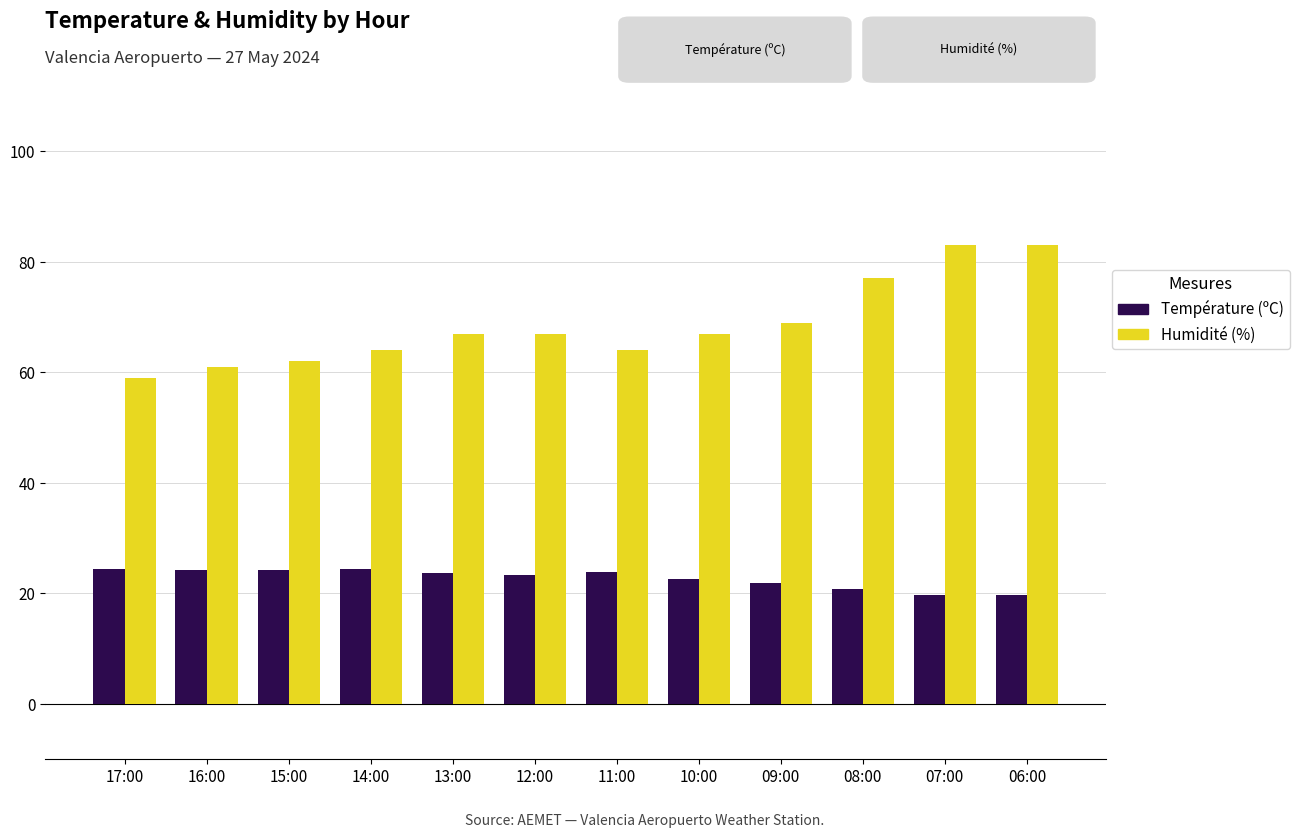

How many series are shown in this chart?

2